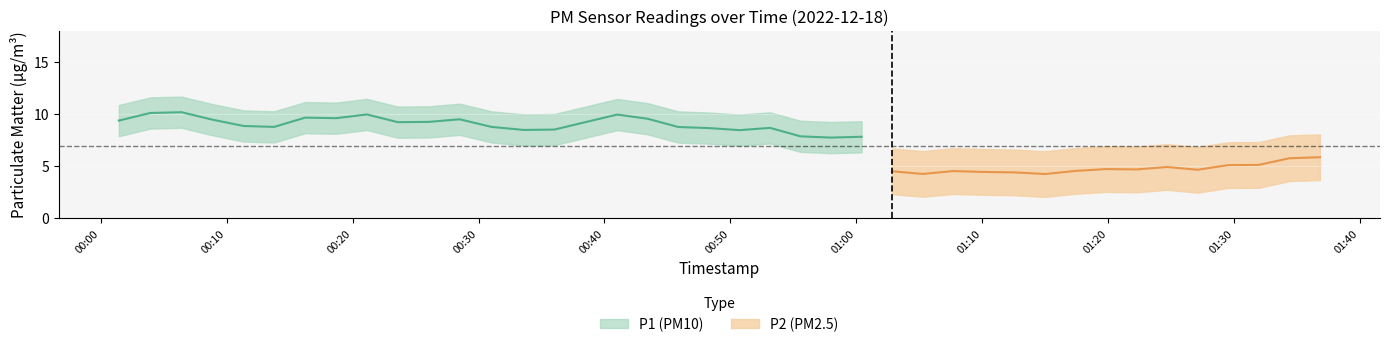

The P1 series shows 9.9 at 17. True or false?

True